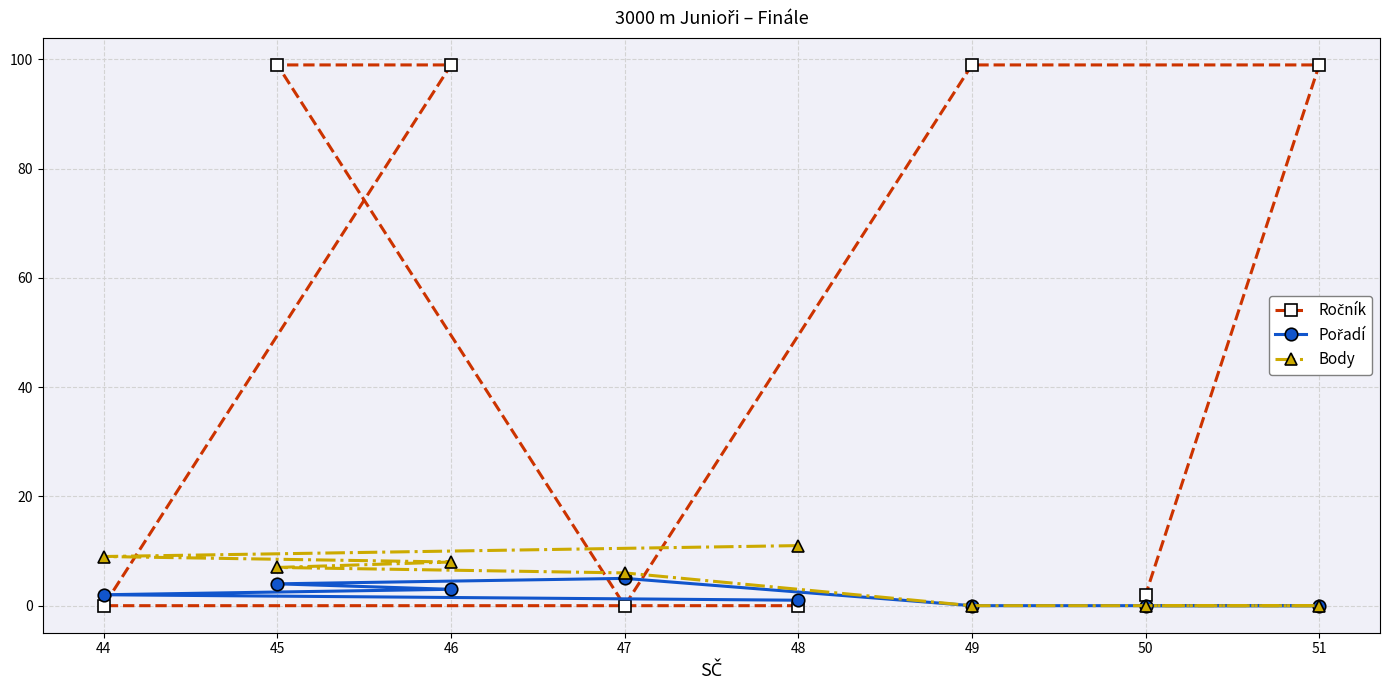

The value of Pořadí at 46 is 5. True or false?

False